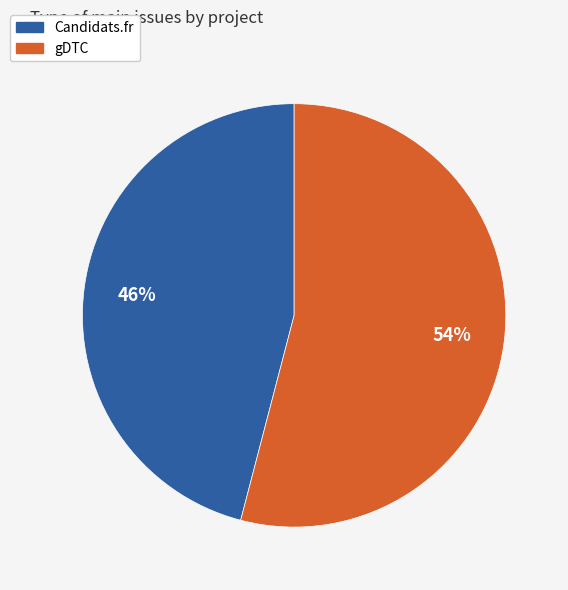

Combined, do Candidats.fr and gDTC account for over 50%?

Yes